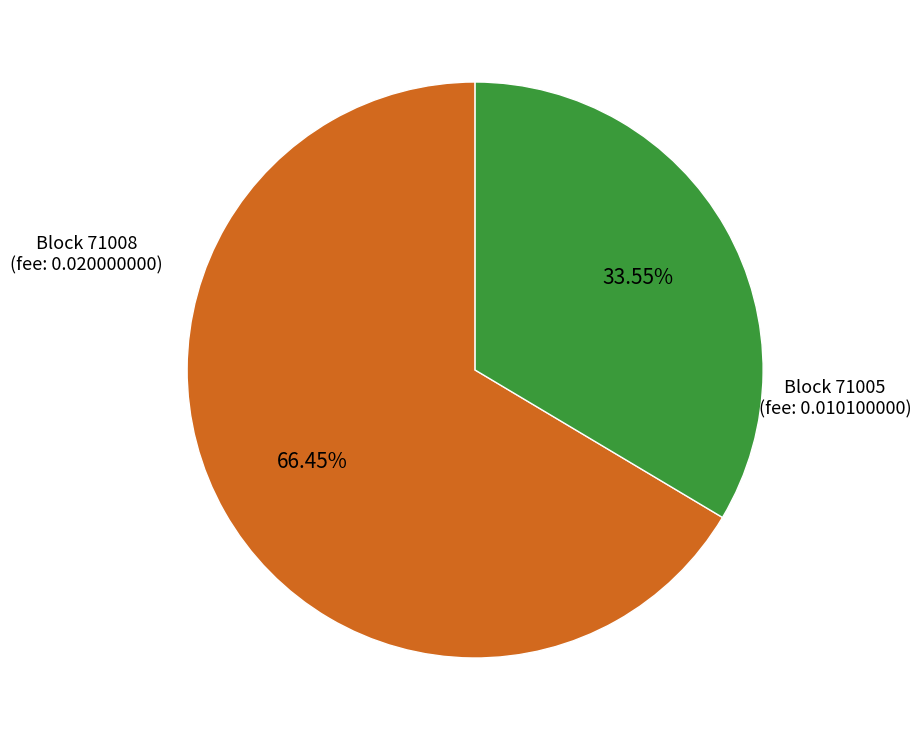

Is the sum of Block 71005 (fee: 0.010100000) and Block 71008 (fee: 0.020000000) greater than half?

Yes